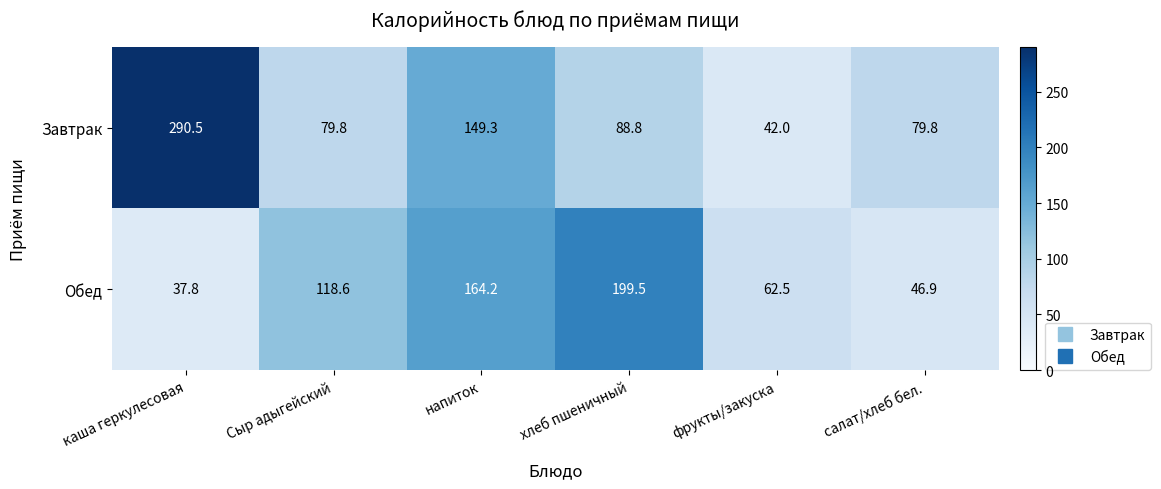

Where does the Обед series first go above 118?

Сыр адыгейский